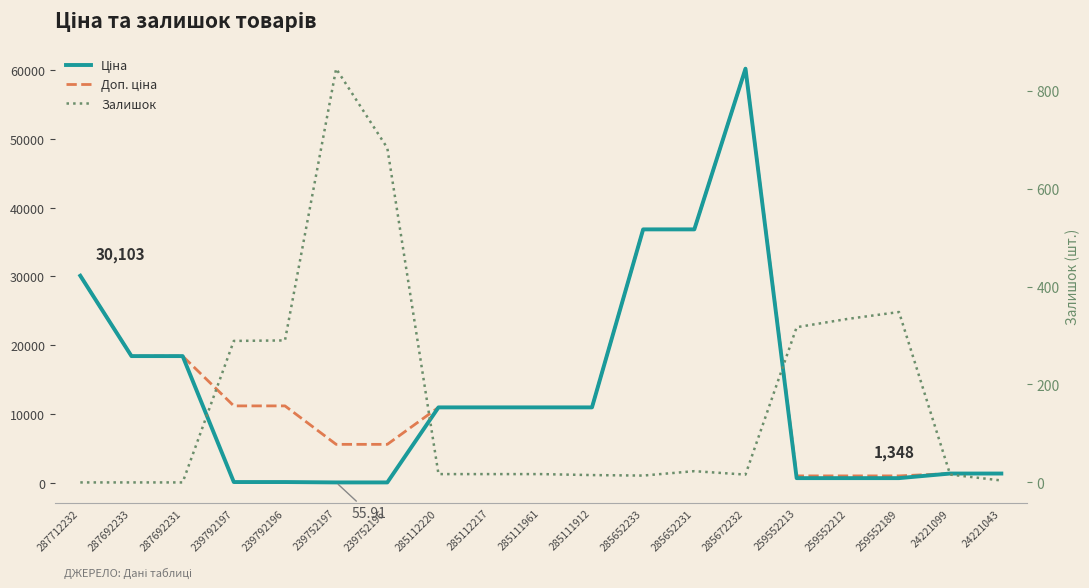

At 259552189, list the series in order from largest to smallest.

Доп. ціна, Ціна, Залишок